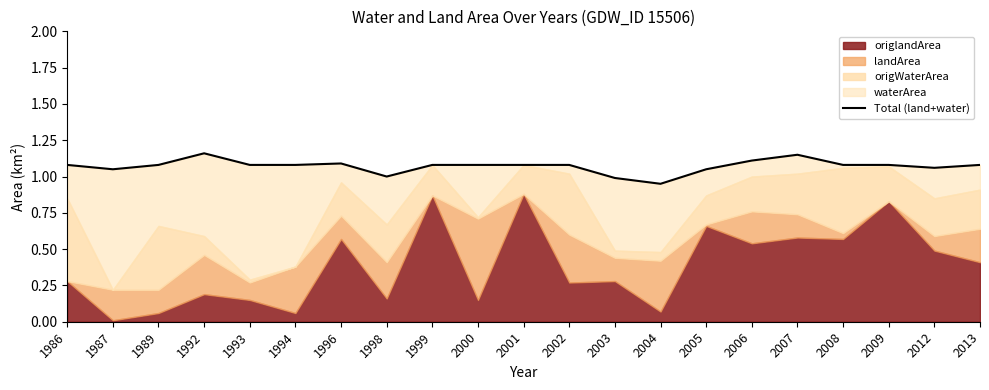

What is the approximate value at 1996?

1.1